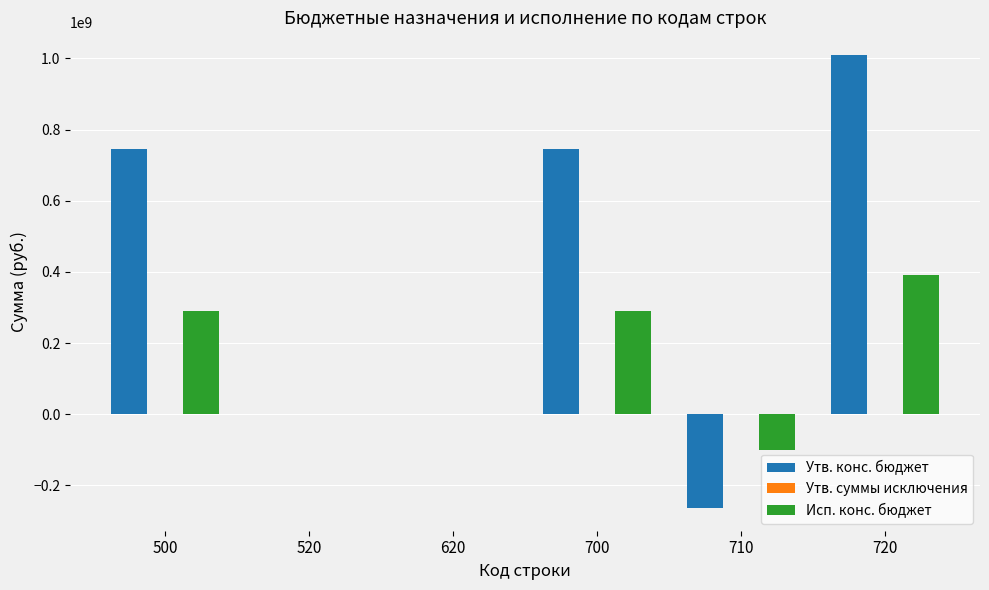

At which category is the sum across all series the highest?

720